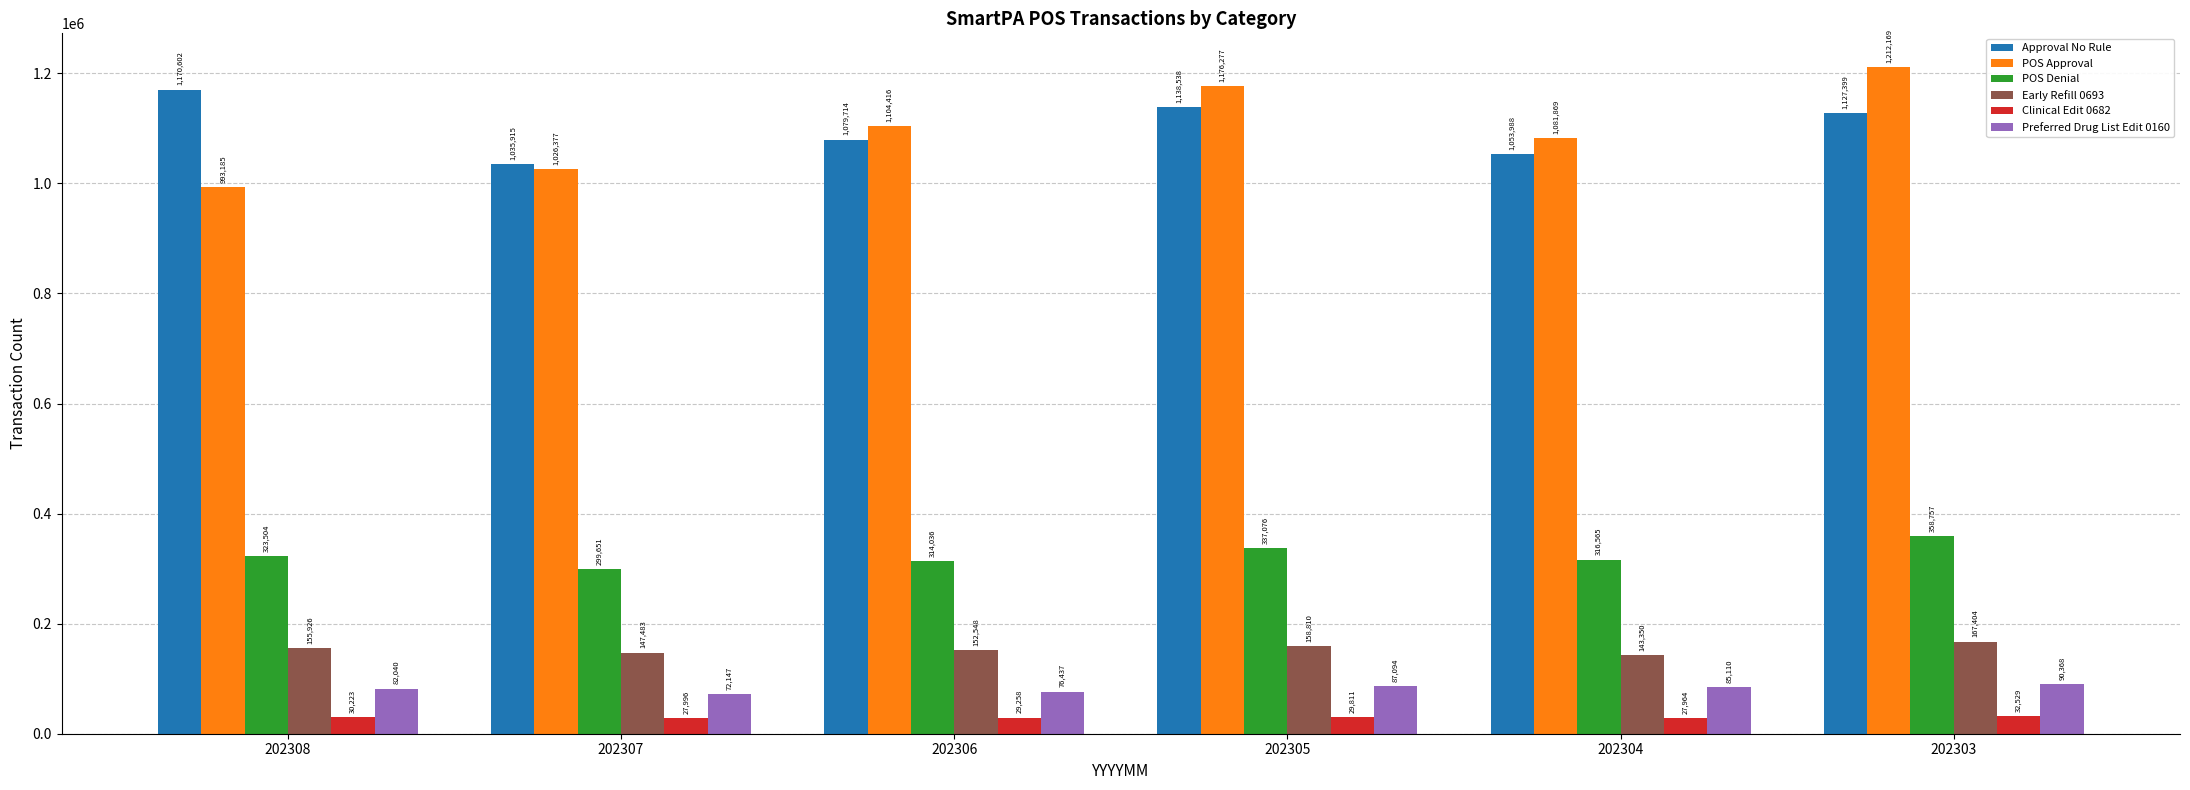

What is the difference between the second highest and second lowest values in the Approval No Rule series?

84550